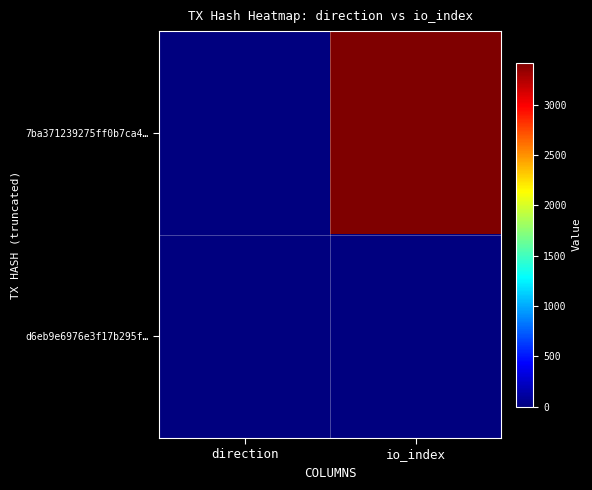

Which label corresponds to the smallest value in the chart?

direction